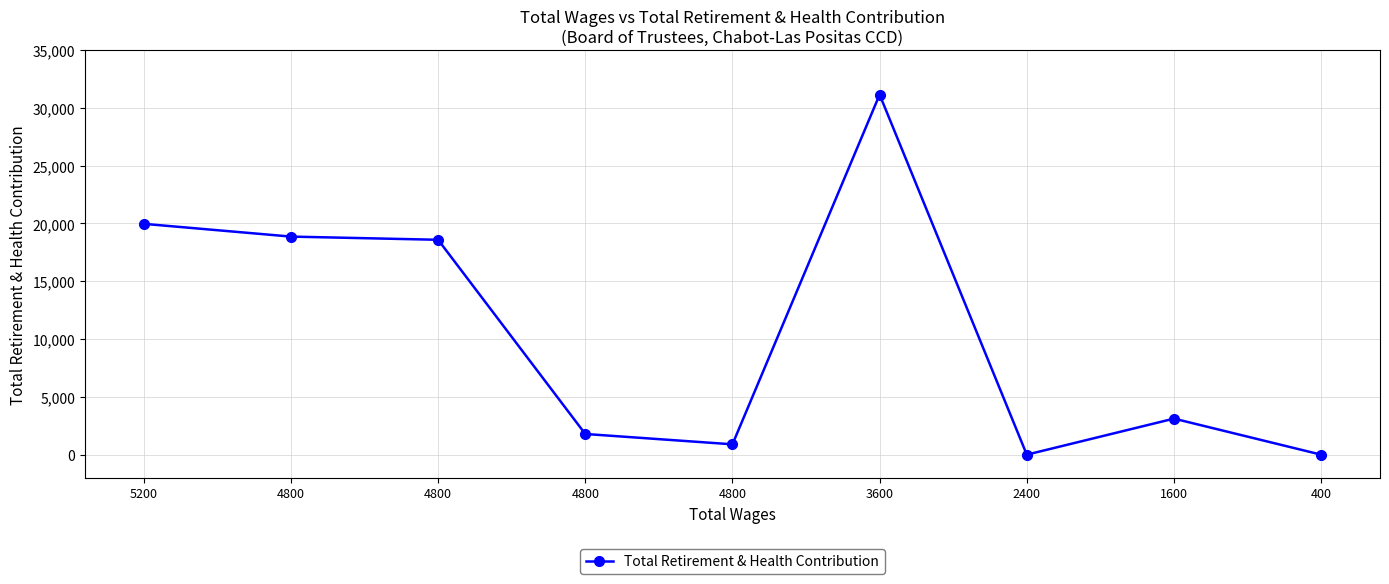

How many series are shown in this chart?

1